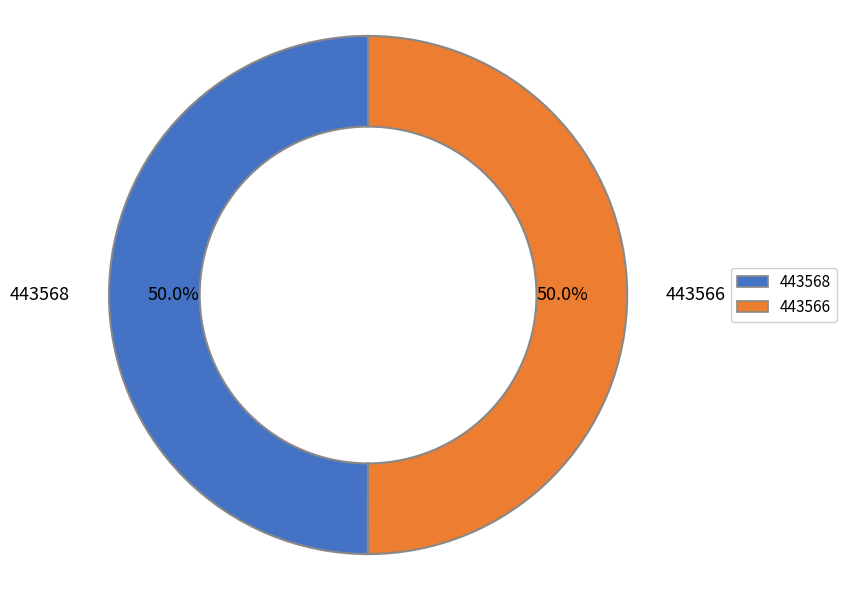

Is it true that 443568 is 50% of the pie?

True